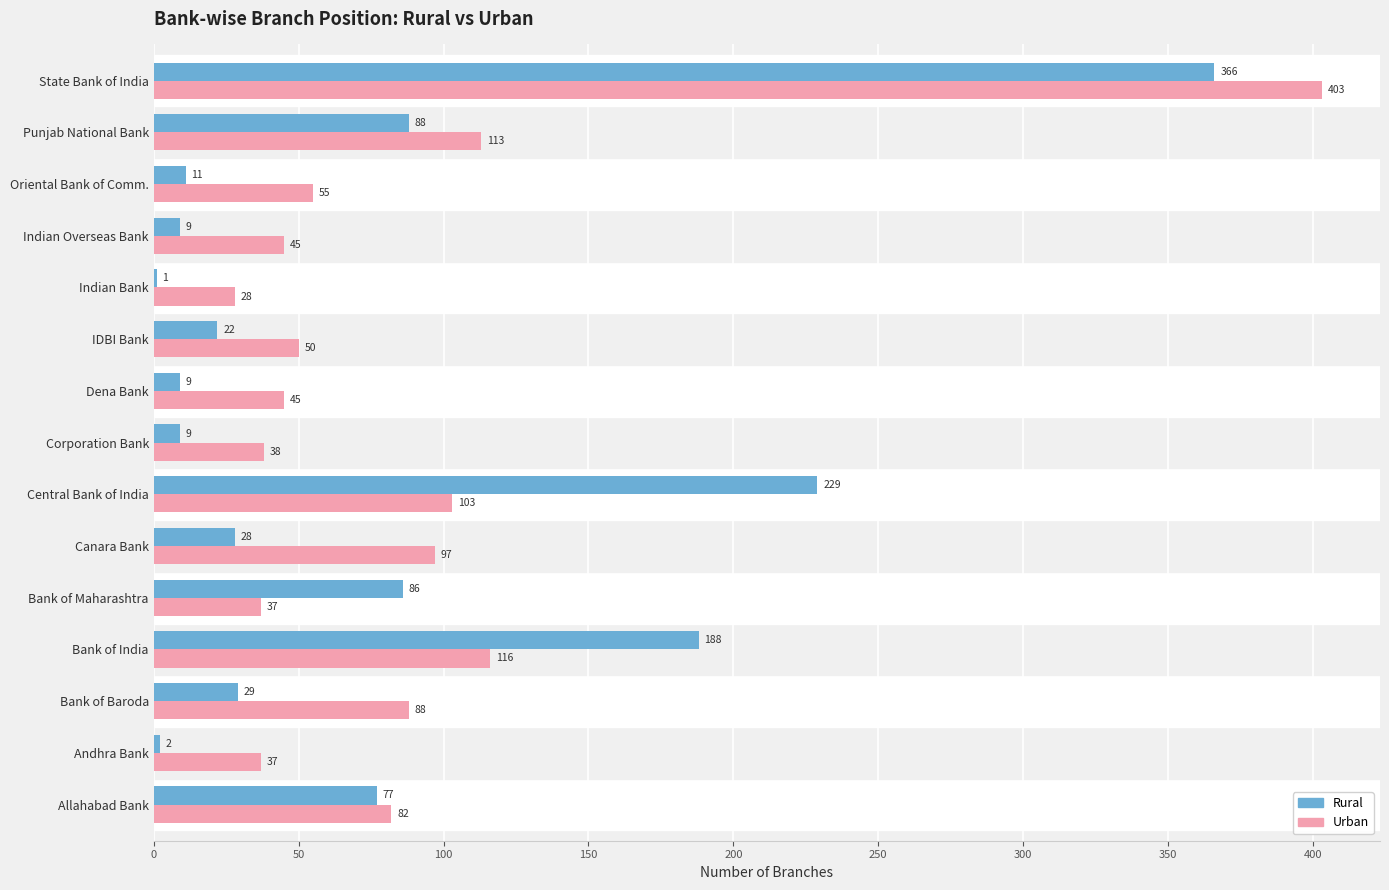

Which series changed the most between Canara Bank and Indian Overseas Bank?

Urban